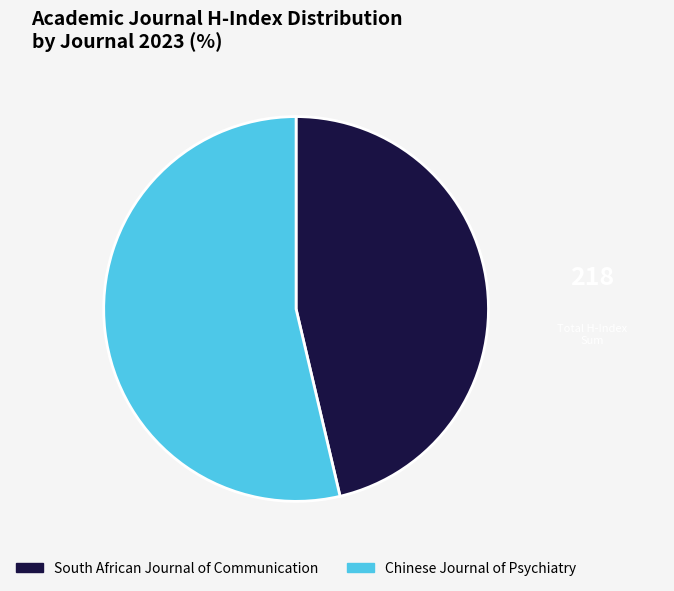

Is the sum of South African Journal of Communication and Chinese Journal of Psychiatry greater than half?

Yes